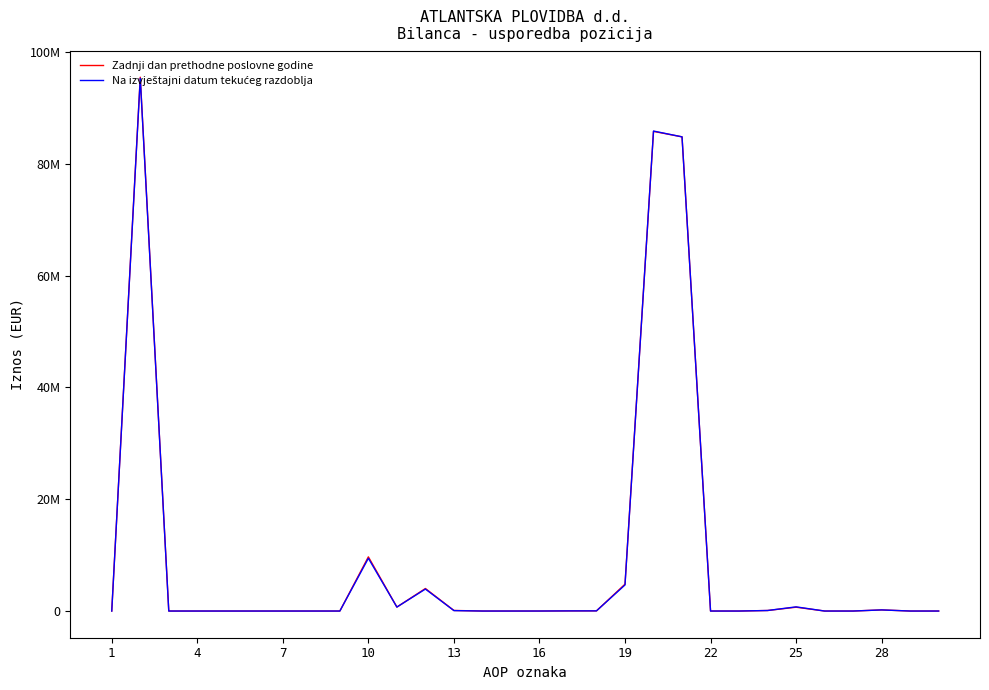

Which series has the widest spread of values?

Zadnji dan prethodne poslovne godine